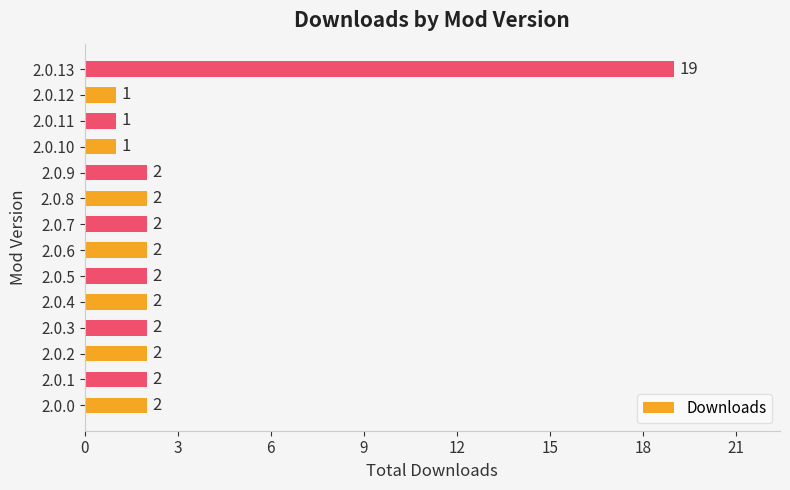

The value at 2.0.1 is 3. True or false?

False